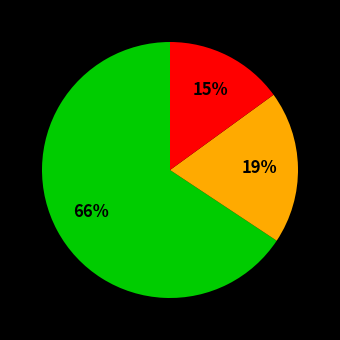

To the nearest percent, what is the average slice percentage?

33%